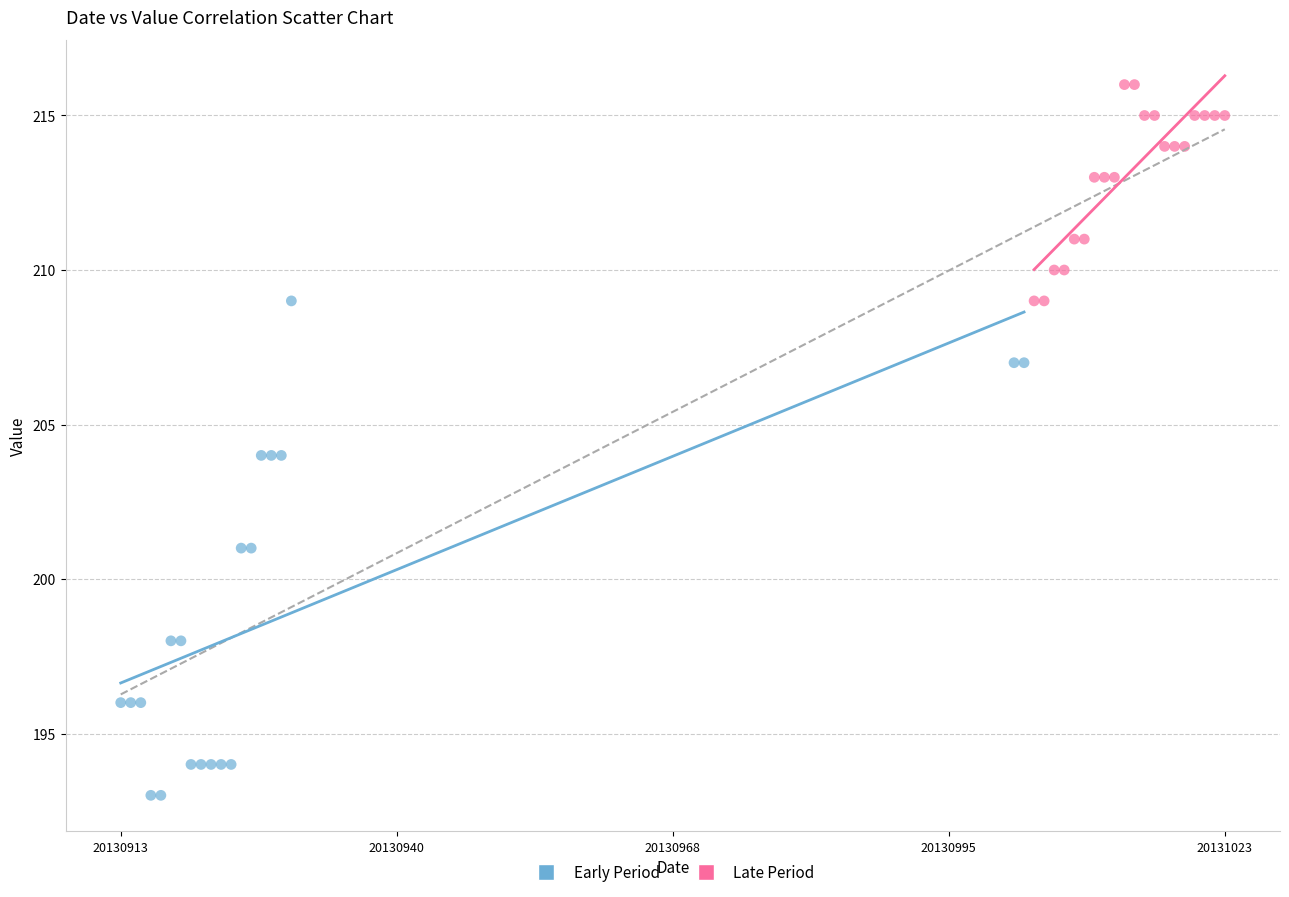

Which series has the widest spread of Y values?

Early Period